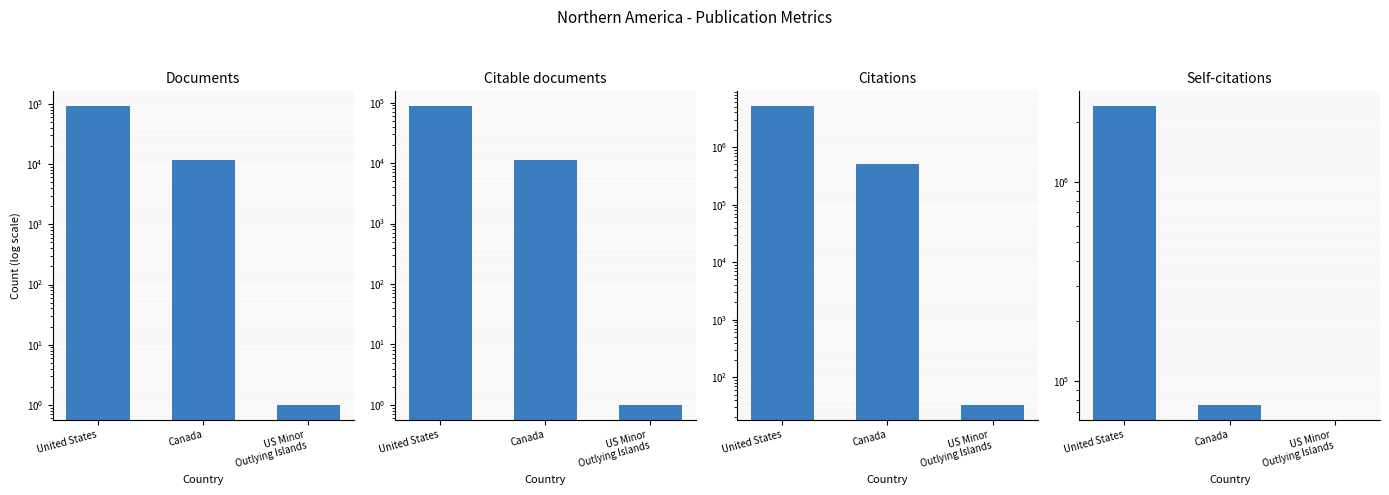

Reading right to left, list all the values displayed in this chart.

Documents: 1	11578	91310
Citable documents: 1	11186	87032
Citations: 33	516423	5128432
Self-citations: 0	75735	2388973